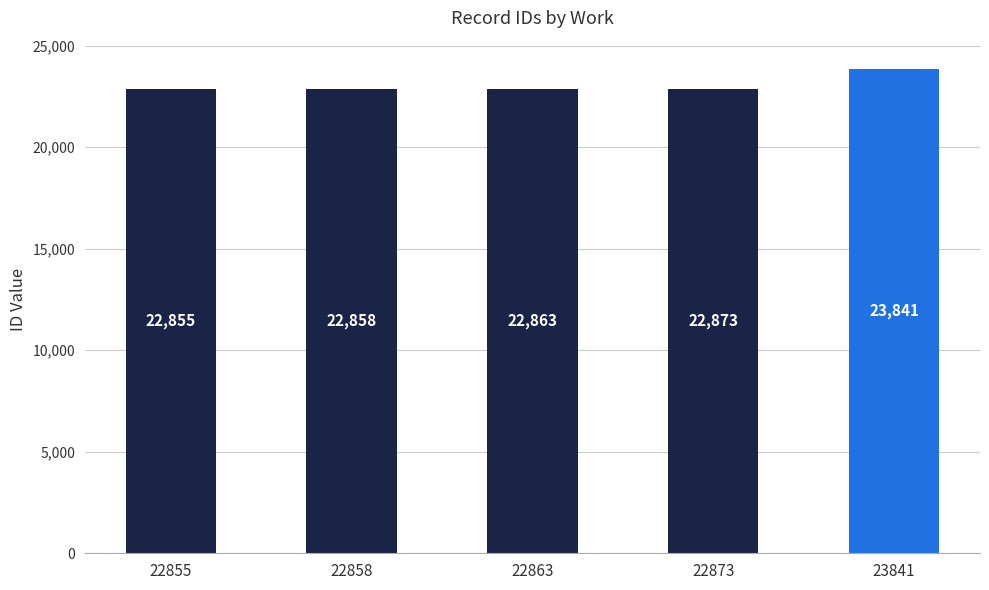

Which category has the lowest value across all series?

22855